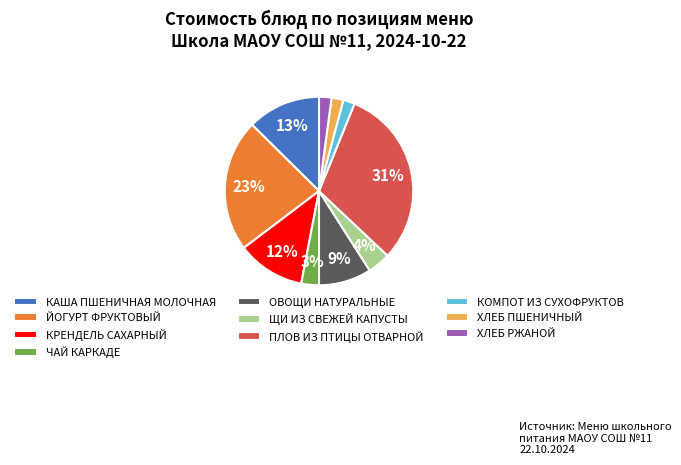

To the nearest percent, what percentage of the pie is КОМПОТ ИЗ СУХОФРУКТОВ?

2%